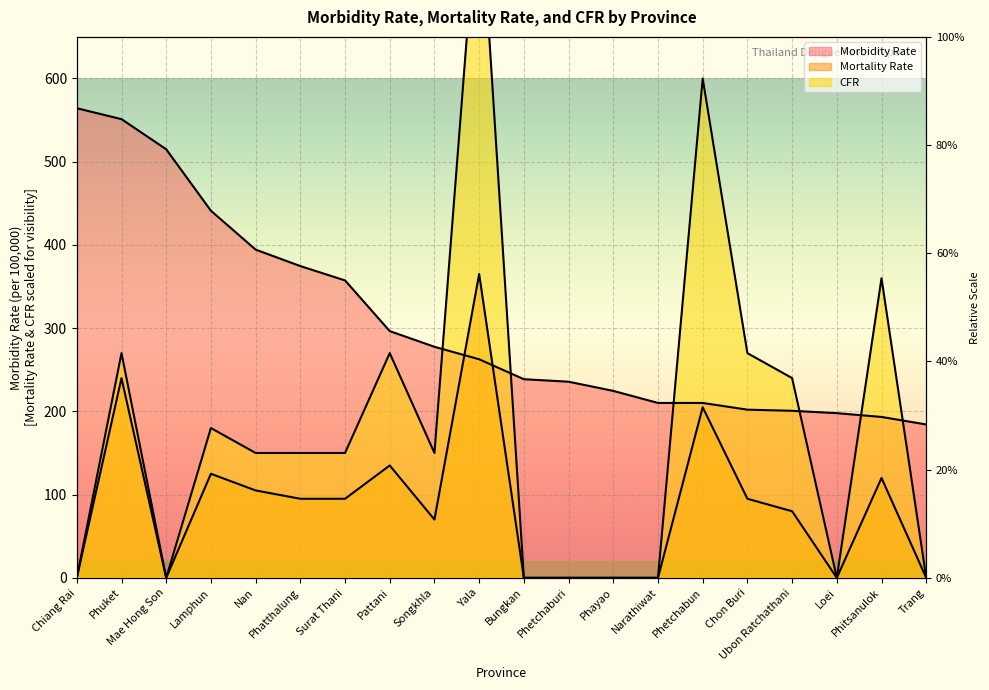

Where does the Mortality Rate series first go above 95?

Phuket